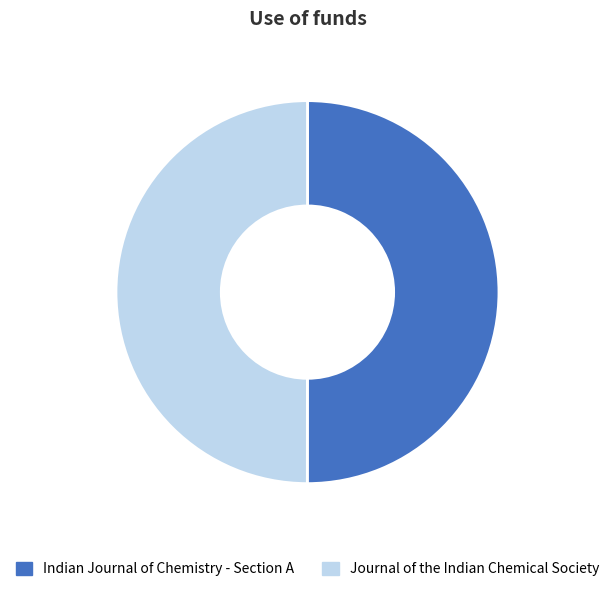

Combined, do Indian Journal of Chemistry - Section A and Journal of the Indian Chemical Society account for over 50%?

Yes